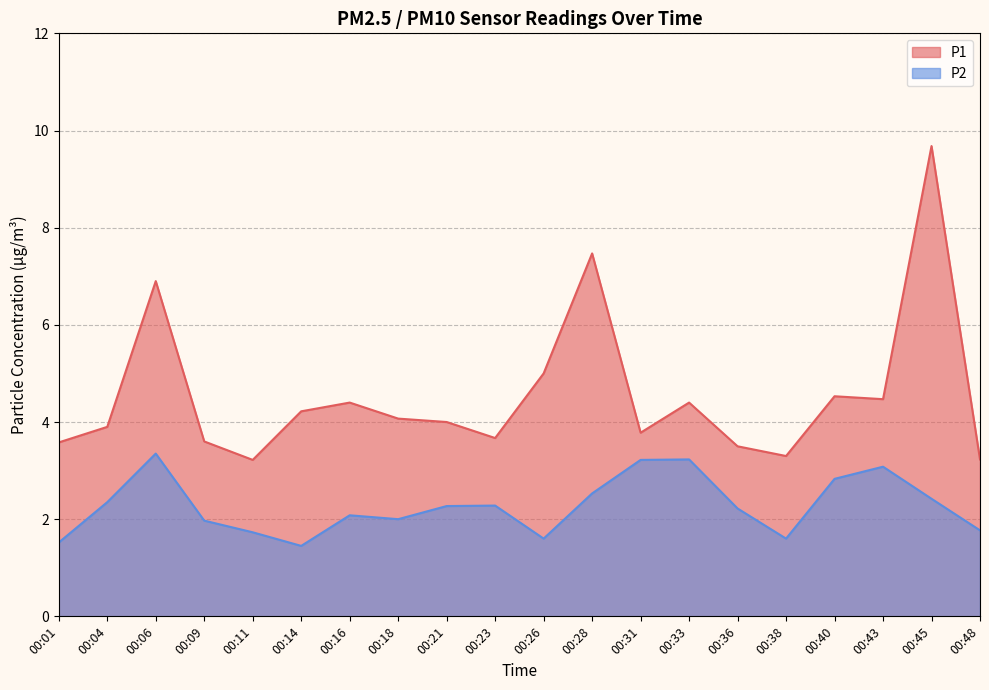

Is the value of P1 at 00:48 greater than the value of P2 at 00:01?

Yes